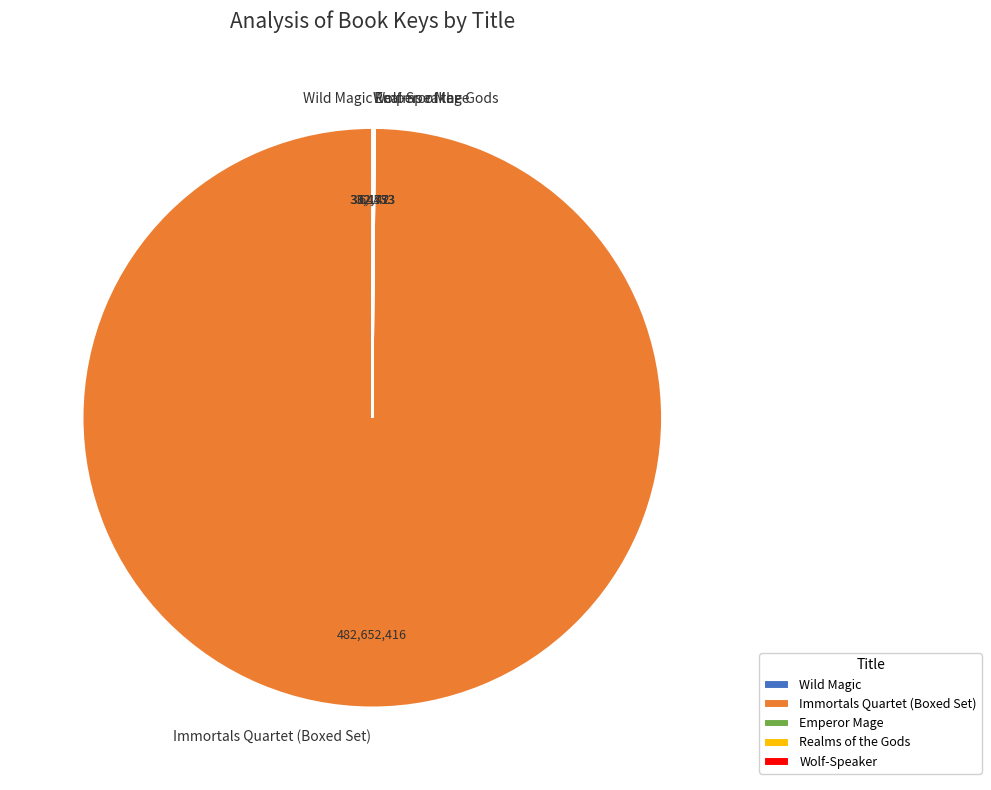

Which slice is the largest?

Immortals Quartet (Boxed Set)